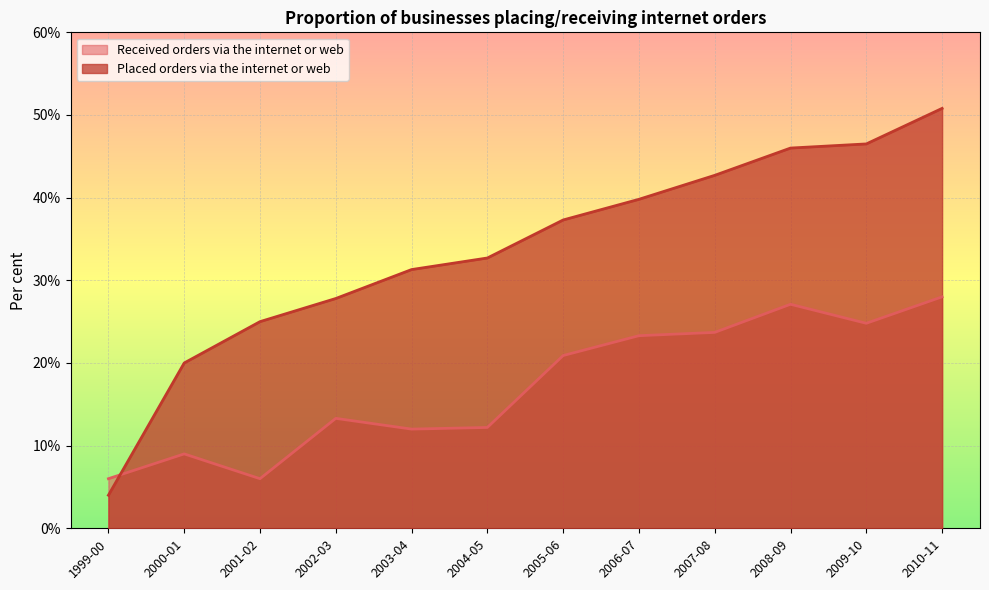

At which category is the sum across all series the highest?

2010-11